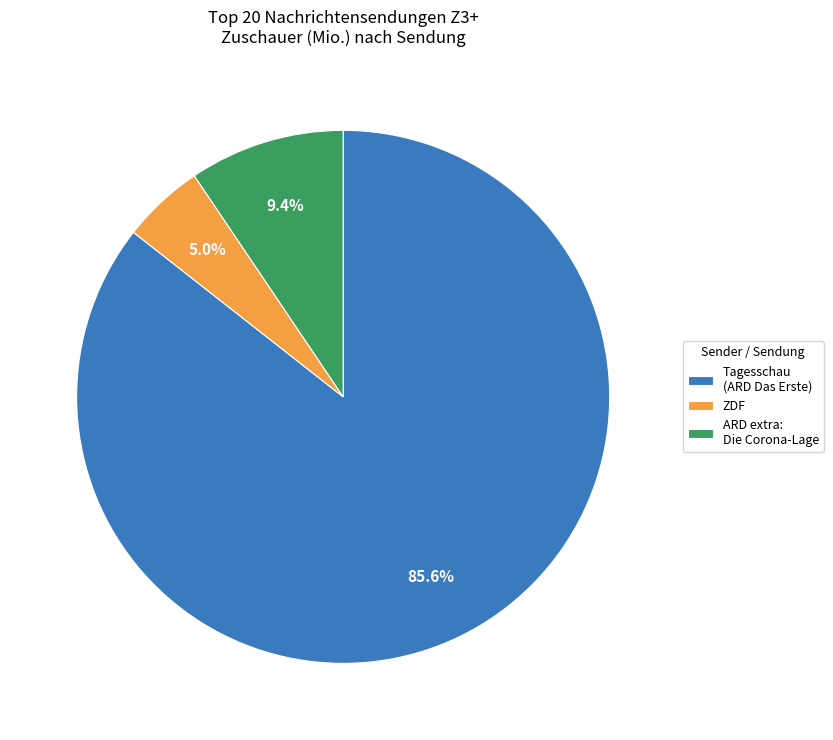

Rank the categories by value from highest to lowest.

Tagesschau (ARD Das Erste), ARD extra: Die Corona-Lage, ZDF